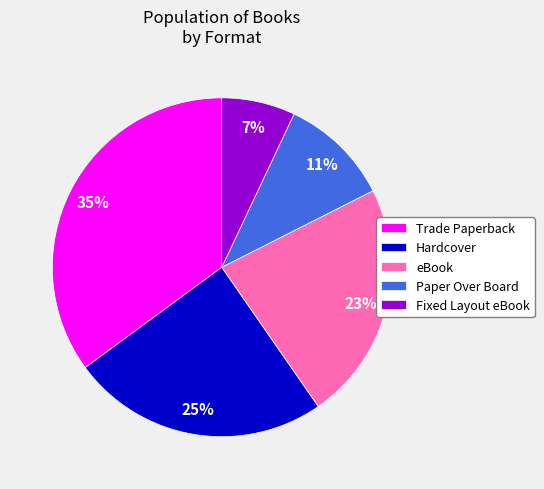

Is there a majority slice in this chart?

No